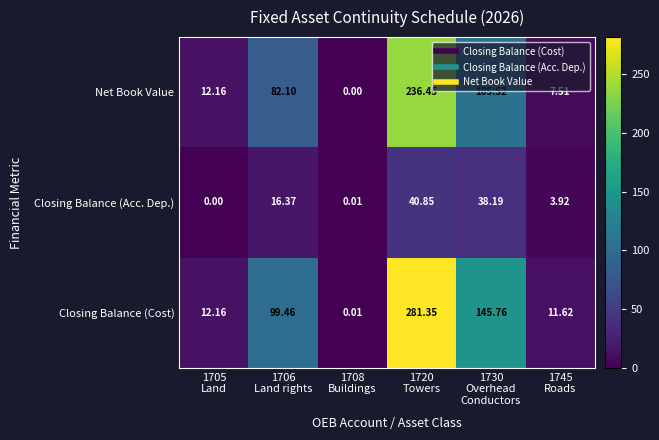

List the series in order of their peak value, highest first.

Closing Balance (Cost), Net Book Value, Closing Balance (Acc. Dep.)